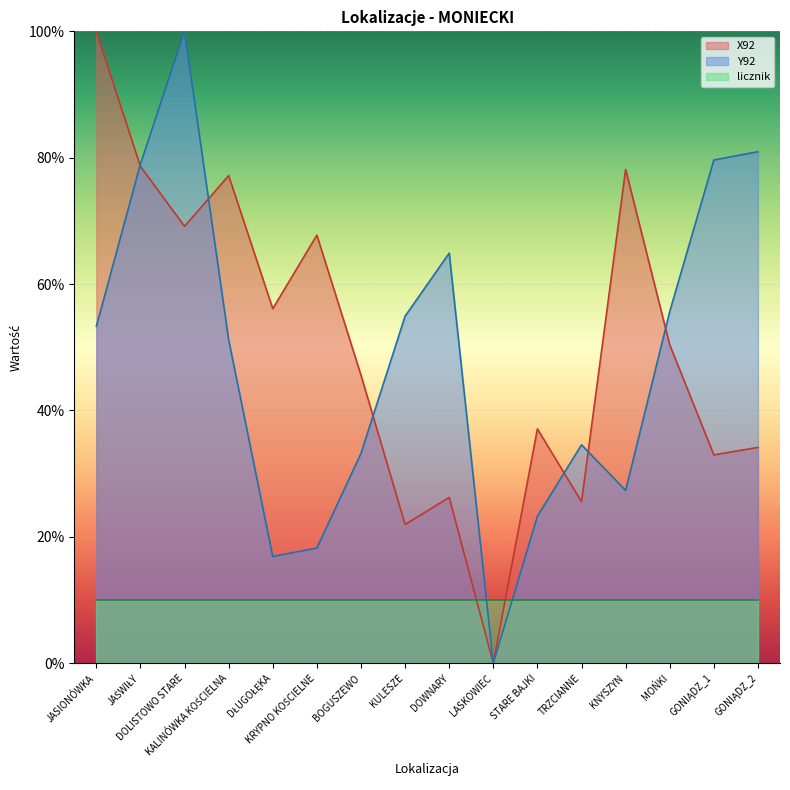

What value does the Y92 series have at KNYSZYN?

27.3